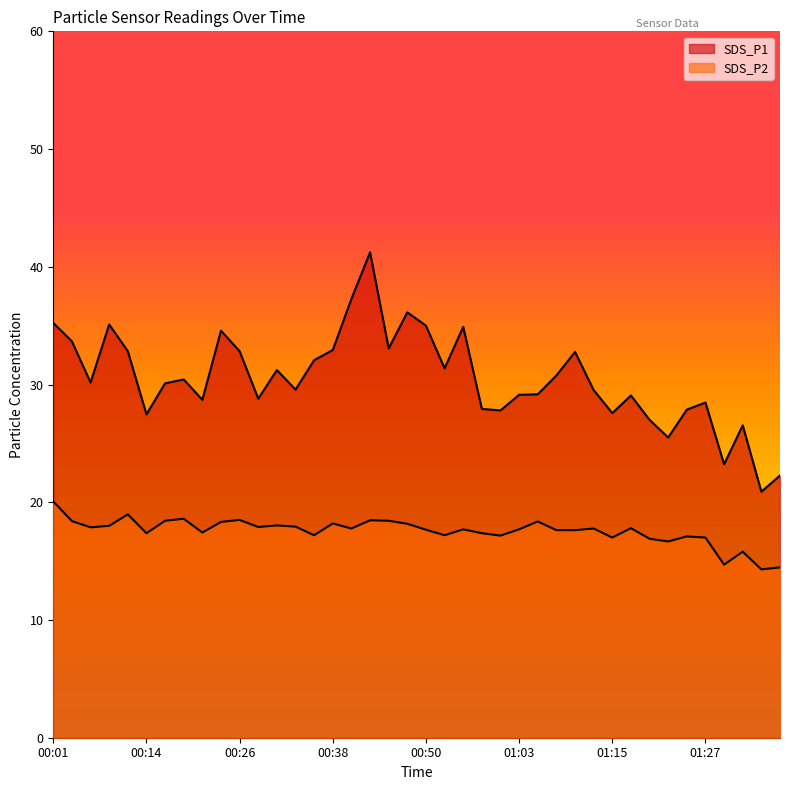

At which label does SDS_P1 reach its peak?

00:43